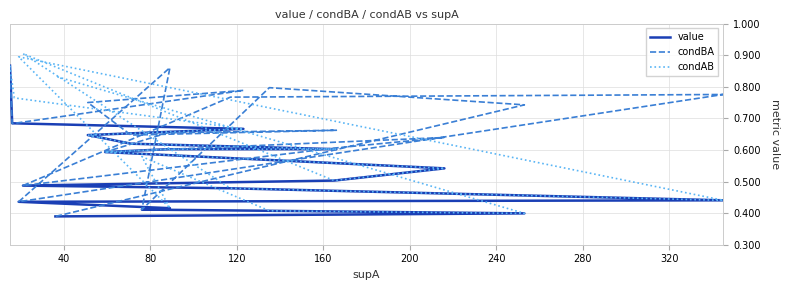

Reading left to right, what are all the values shown in this chart?

value: 0.9	0.7	0.7	0.7	0.6	0.6	0.6	0.6	0.6	0.5	0.5	0.5	0.5	0.4	0.4	0.4	0.4	0.4	0.4	0.4
condBA: 0.9	0.7	0.7	0.8	0.8	0.6	0.7	0.7	0.6	0.6	0.6	0.5	0.8	0.8	0.4	0.9	0.4	0.8	0.7	0.4
condAB: 0.9	0.8	0.8	0.7	0.6	0.6	0.6	0.6	0.6	0.5	0.5	0.9	0.5	0.4	0.9	0.4	0.6	0.4	0.4	0.8